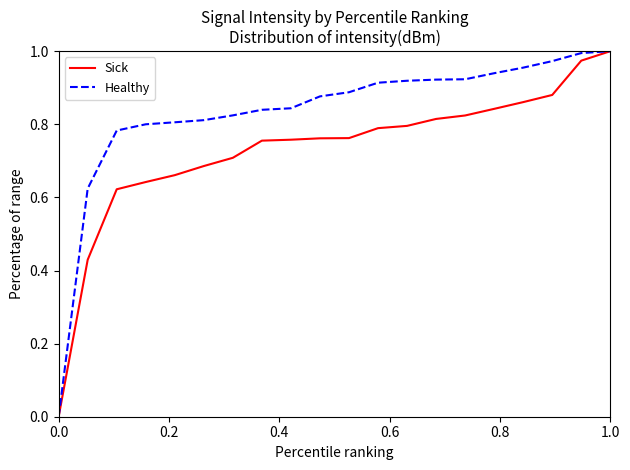

Rank the series by their average value, from lowest to highest.

Sick, Healthy